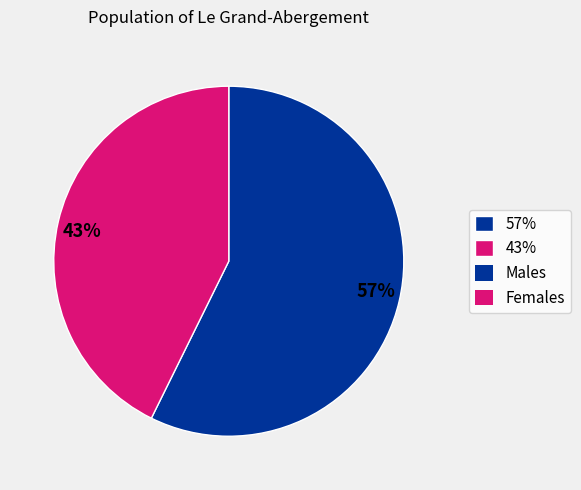

The 57% slice represents 43% of the pie. True or false?

False